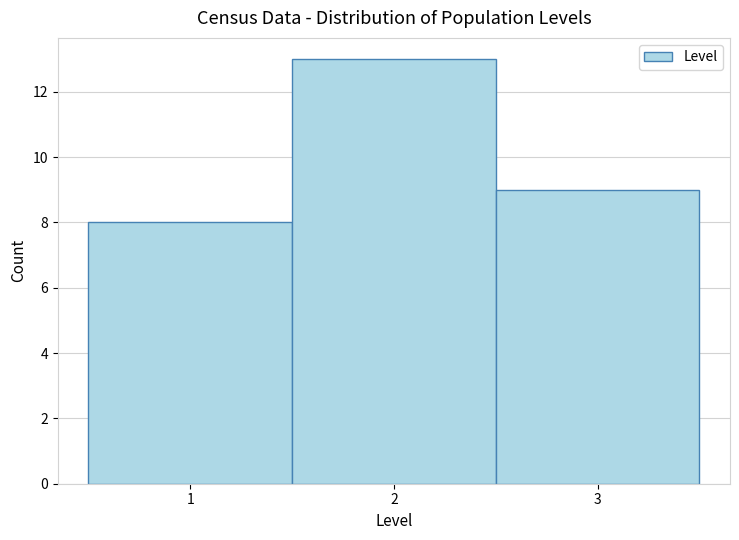

How tall is the bar that spans 1.5 to 2.5 on the x-axis? The values are not printed on the chart, so give them approximately, as read against the axis.

13